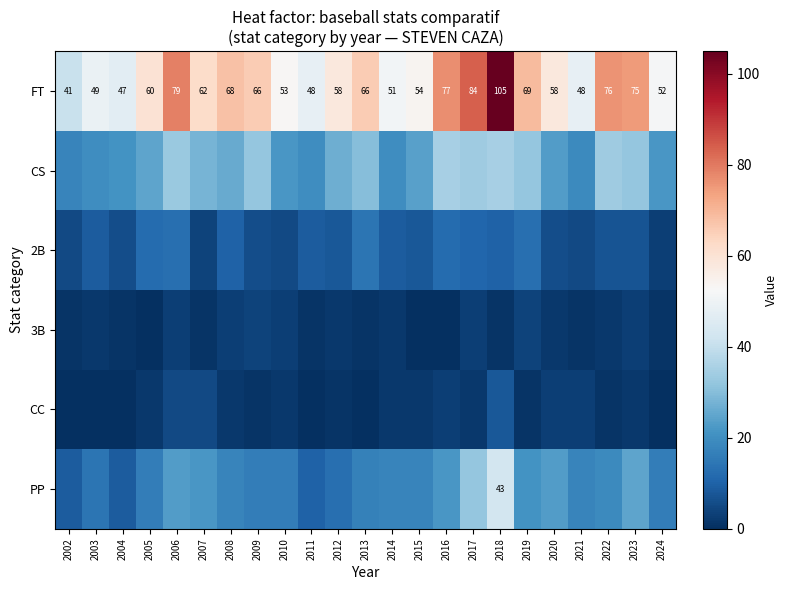

How many distinct data groups are displayed?

6